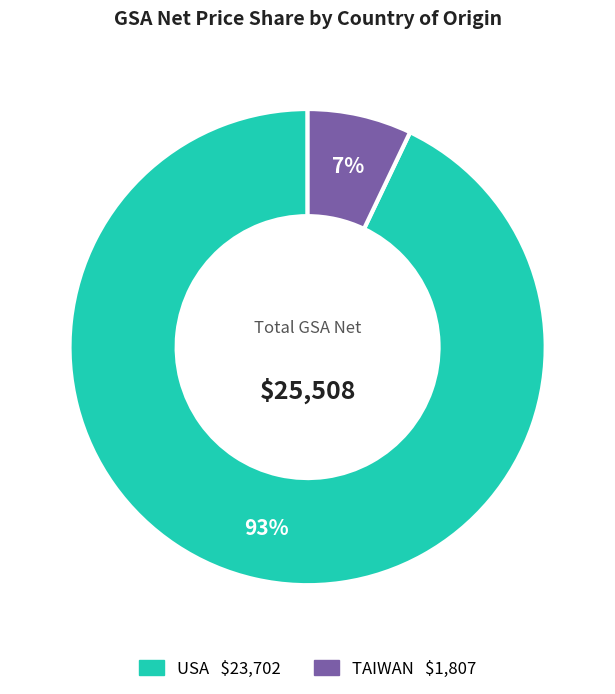

What percentage is the TAIWAN slice, to the nearest percent?

7%